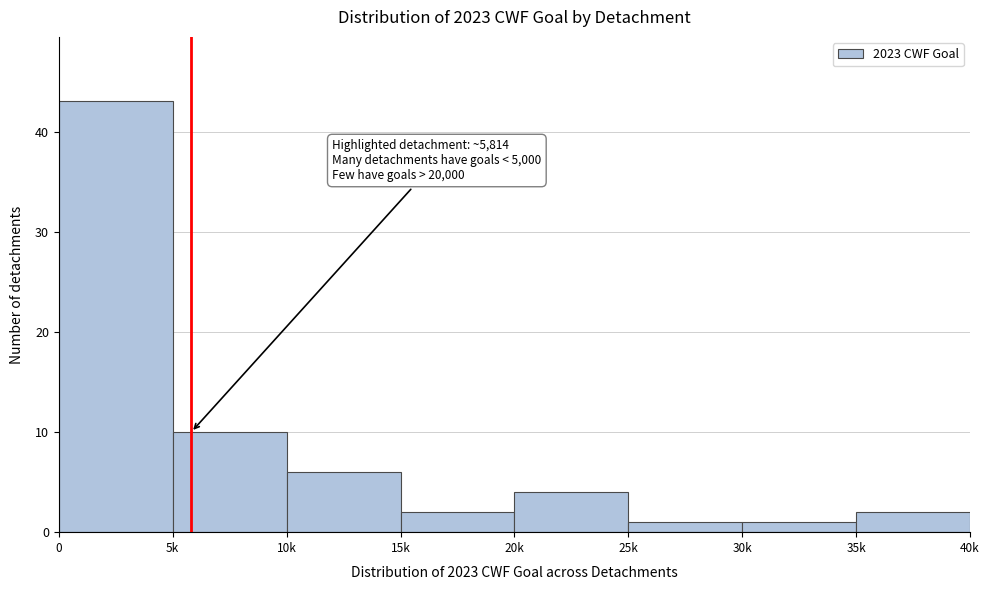

Reading left to right, list all the values displayed in this chart.

0=43	5k=10	10k=6	15k=2	20k=4	25k=1	30k=1	35k=2